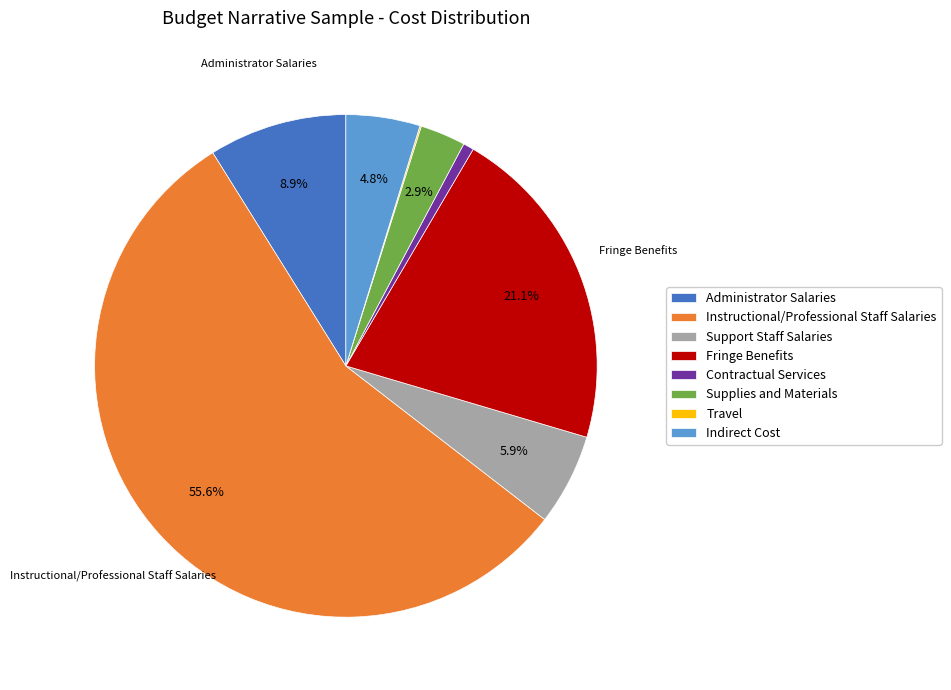

Does Contractual Services represent more than half of the total?

No